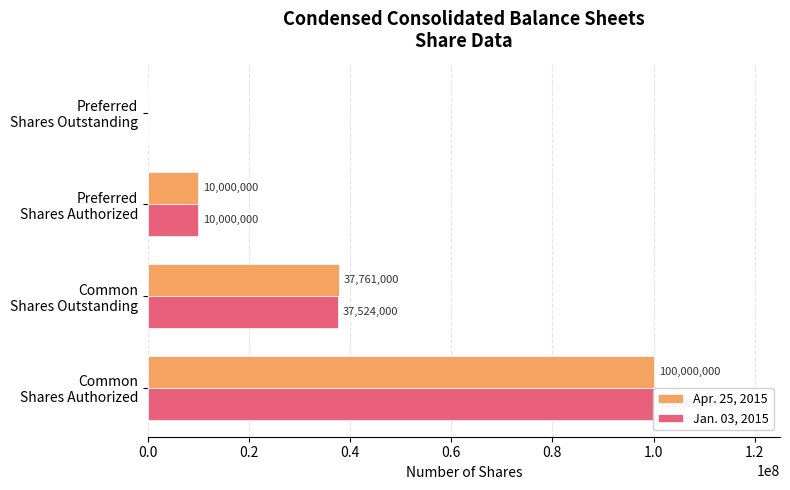

What is the value of the Jan. 03, 2015 bar at the 1st from the left?

100000000